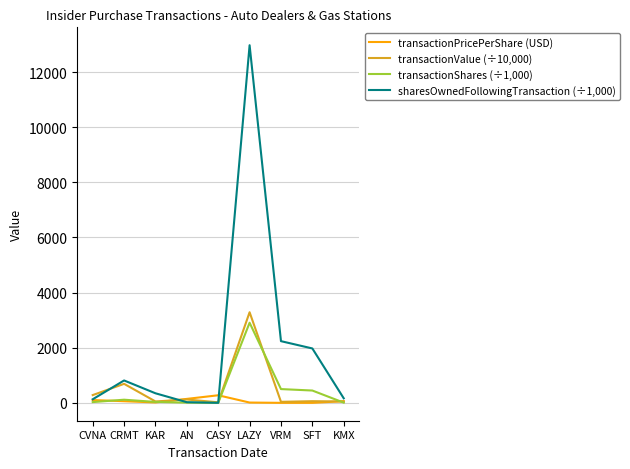

At which category is the sum across all series the highest?

LAZY